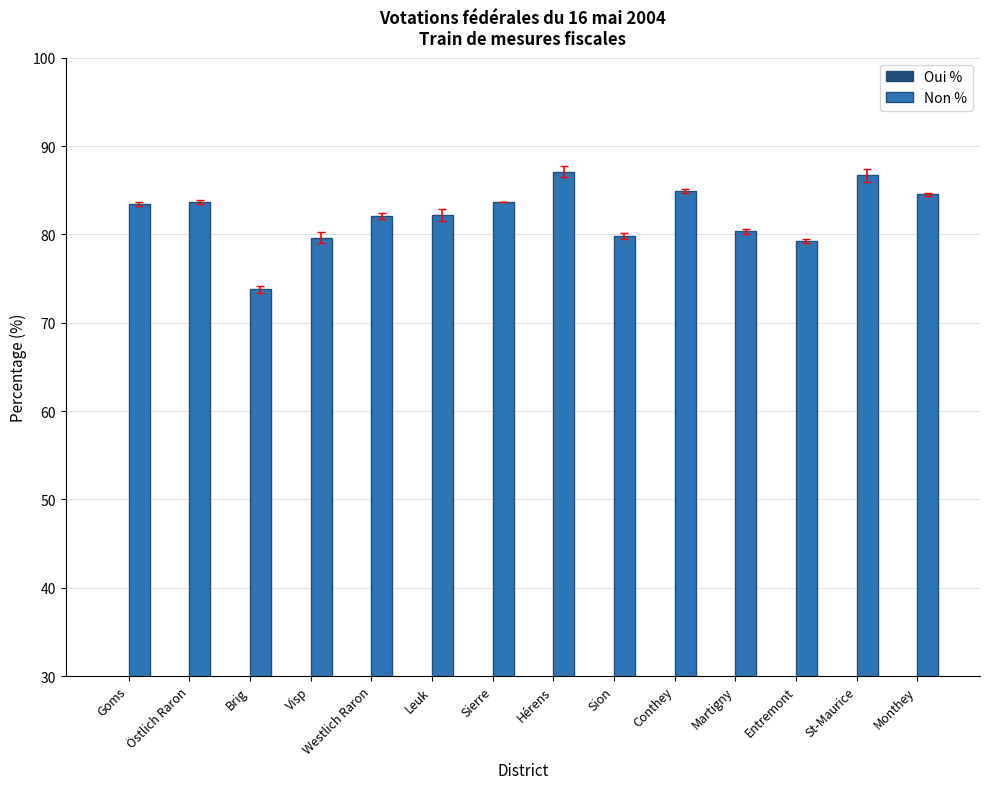

Where is Oui % nearest to the value 19?

Martigny